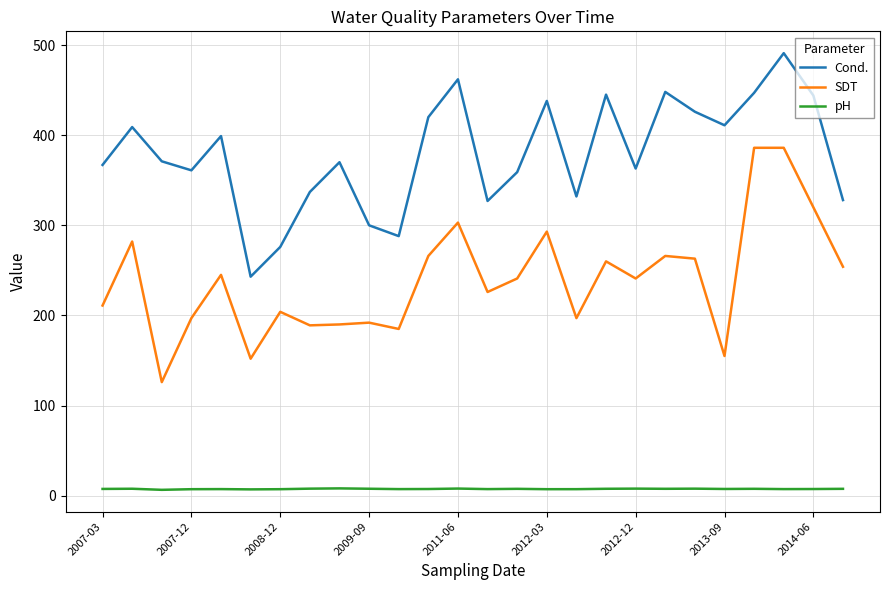

How many lines are shown in the chart?

3